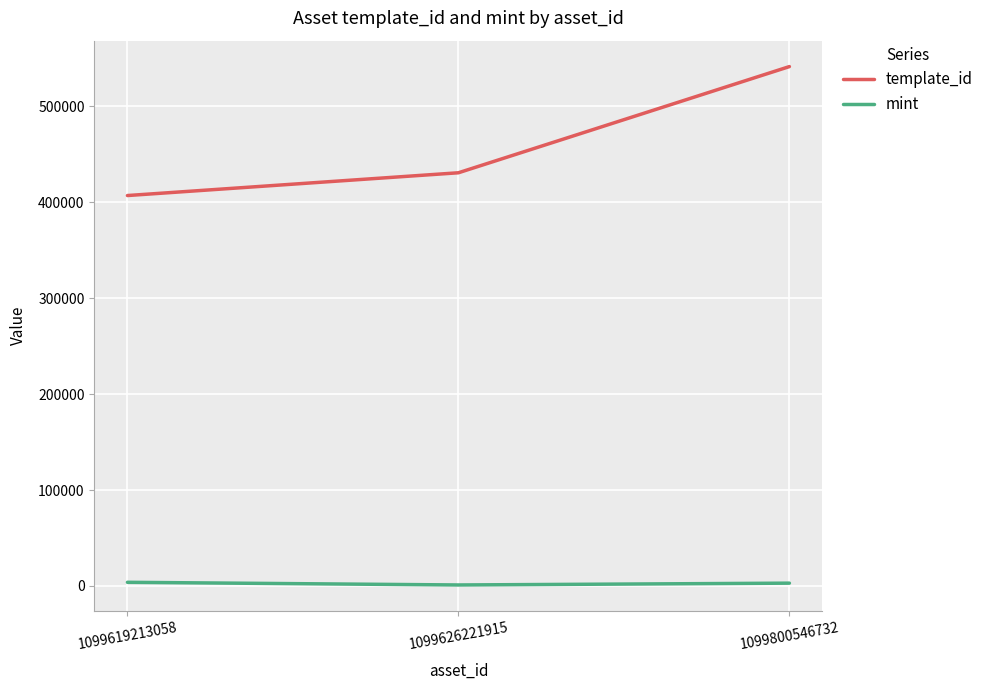

Does the chart have visible grid lines?

Yes